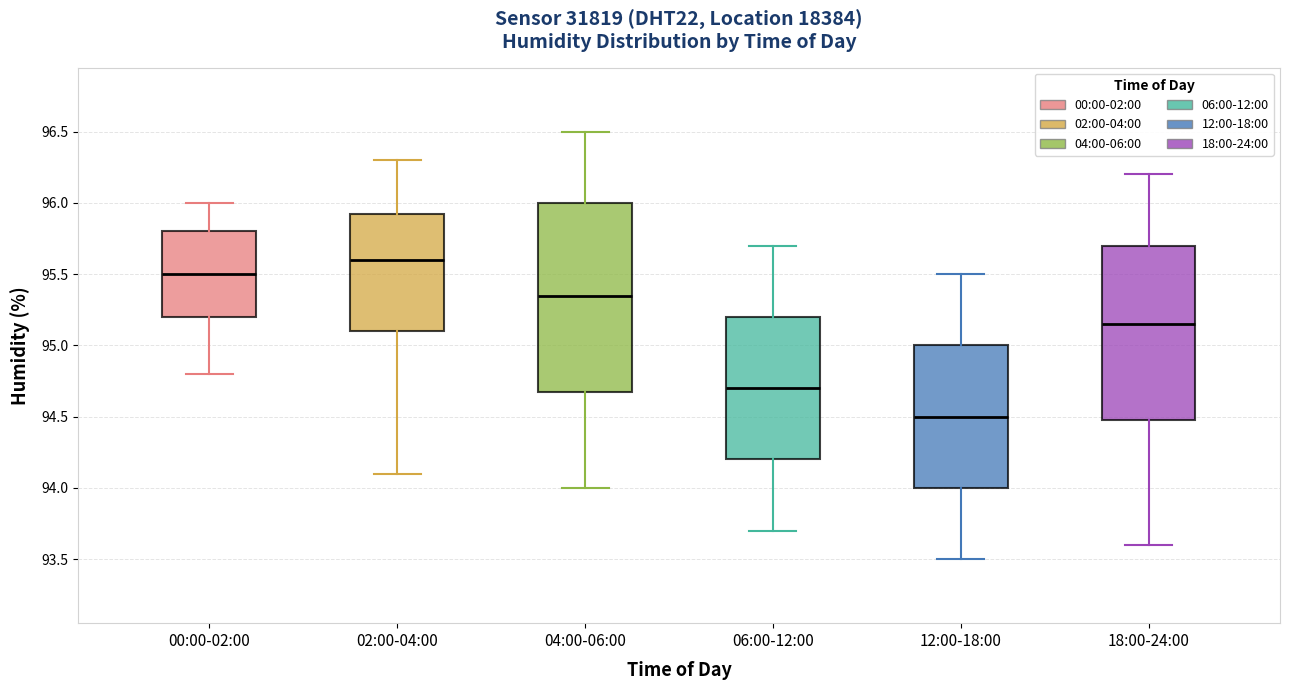

Comparing the boxes themselves (not the whiskers), which one is the tallest?

04:00-06:00